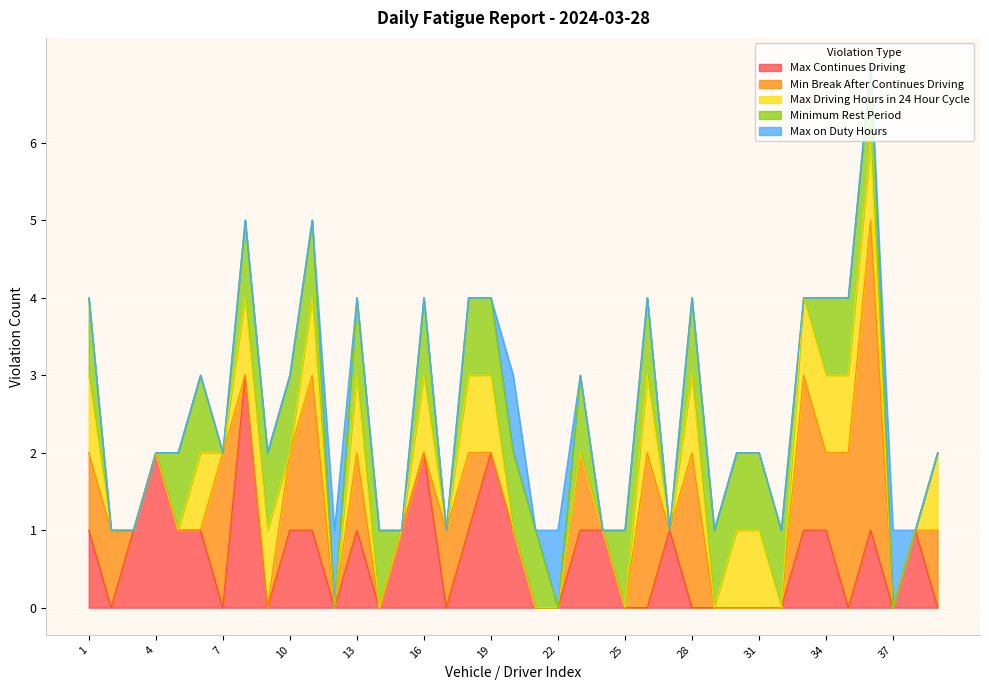

Reading left to right, extract all data points from this chart.

Max Continues Driving: 1	0	1	2	1	1	0	3	0	1	1	0	1	0	1	2	0	1	2	1	0	0	1	1	0	0	1	0	0	0	0	0	1	1	0	1	0	1	0
Min Break After Continues Driving: 1	1	0	0	0	0	2	0	0	1	2	0	1	0	0	0	1	1	0	0	0	0	1	0	0	2	0	2	0	0	0	0	2	1	2	4	0	0	1
Max Driving Hours in 24 Hour Cycle: 1	0	0	0	0	1	0	1	1	0	1	0	1	0	0	1	0	1	1	0	0	0	0	0	0	1	0	1	0	1	1	0	1	1	1	1	0	0	1
Minimum Rest Period: 1	0	0	0	1	1	0	1	1	1	1	0	1	1	0	1	0	1	1	1	1	0	1	0	1	1	0	1	1	1	1	1	0	1	1	1	0	0	0
Max on Duty Hours: 0	0	0	0	0	0	0	0	0	0	0	1	0	0	0	0	0	0	0	1	0	1	0	0	0	0	0	0	0	0	0	0	0	0	0	0	1	0	0